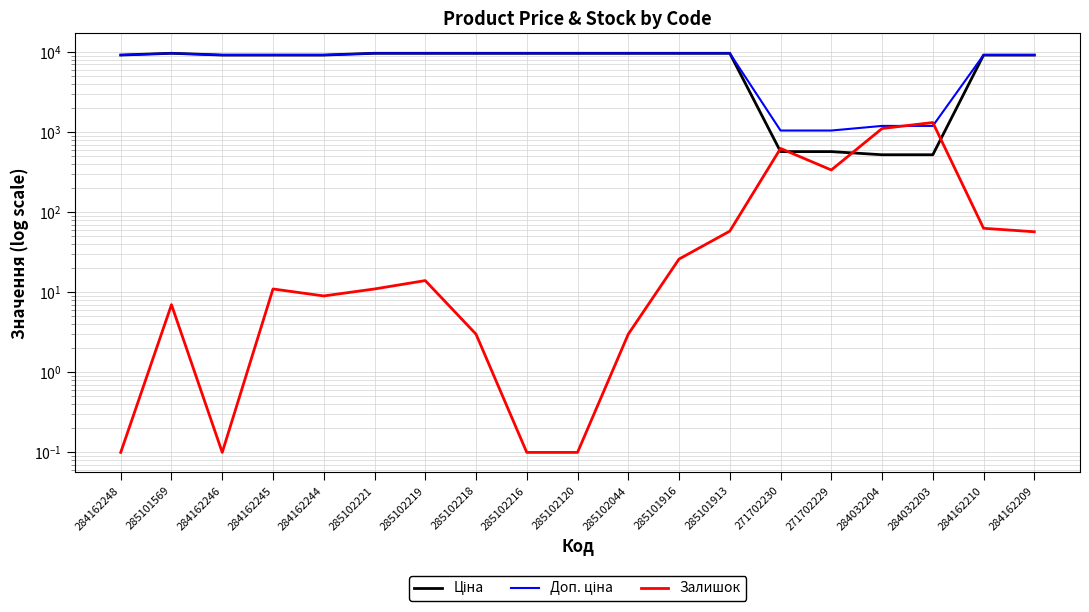

Between 285101569 and 285102216, which series saw the biggest shift?

Залишок